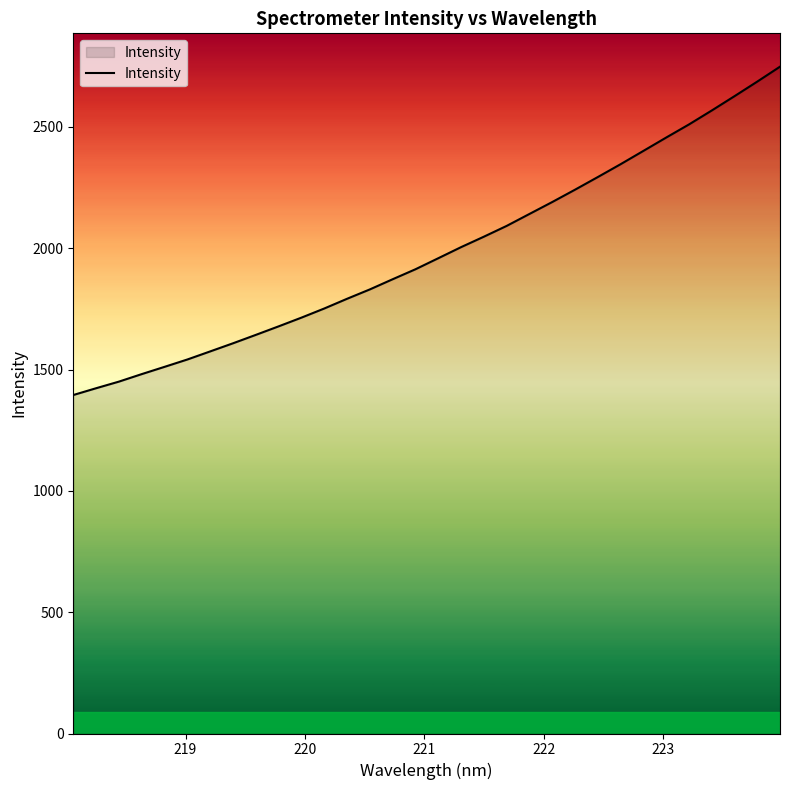

Does the chart have visible grid lines?

No